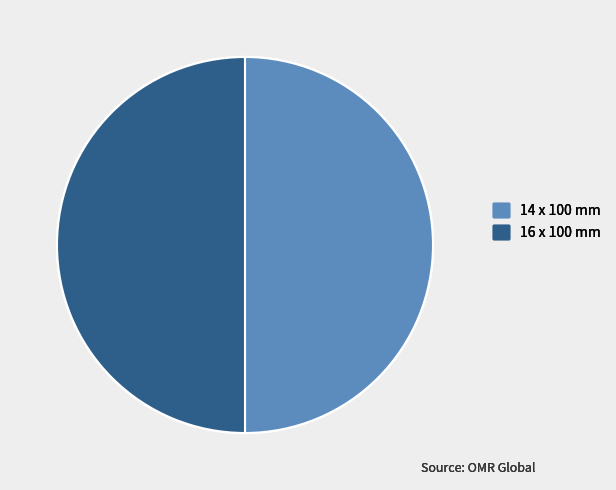

The 16 x 100 mm slice represents 56% of the pie. True or false?

False